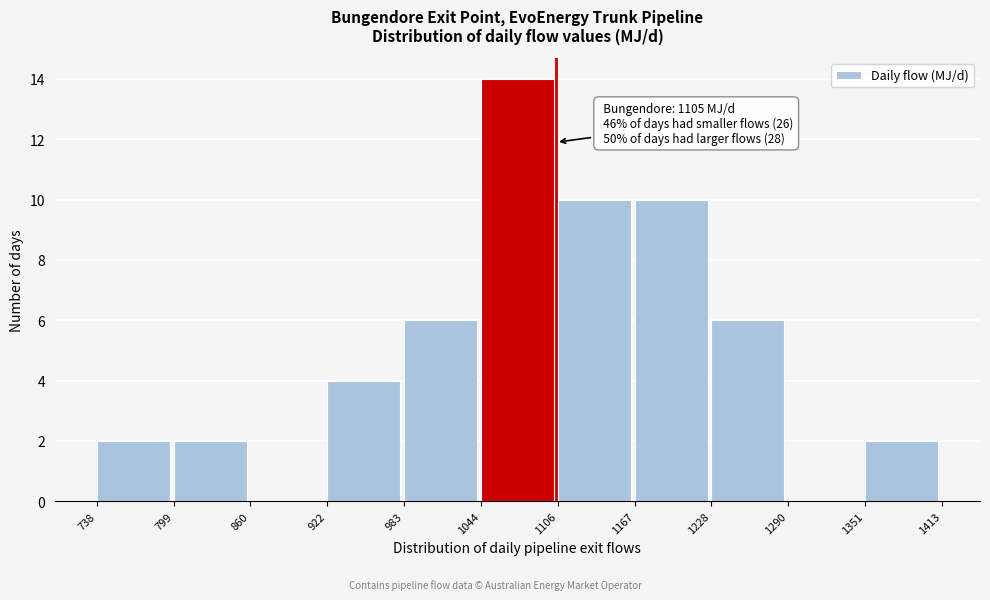

Over which range of the x-axis is the bar tallest?

1044 to 1106